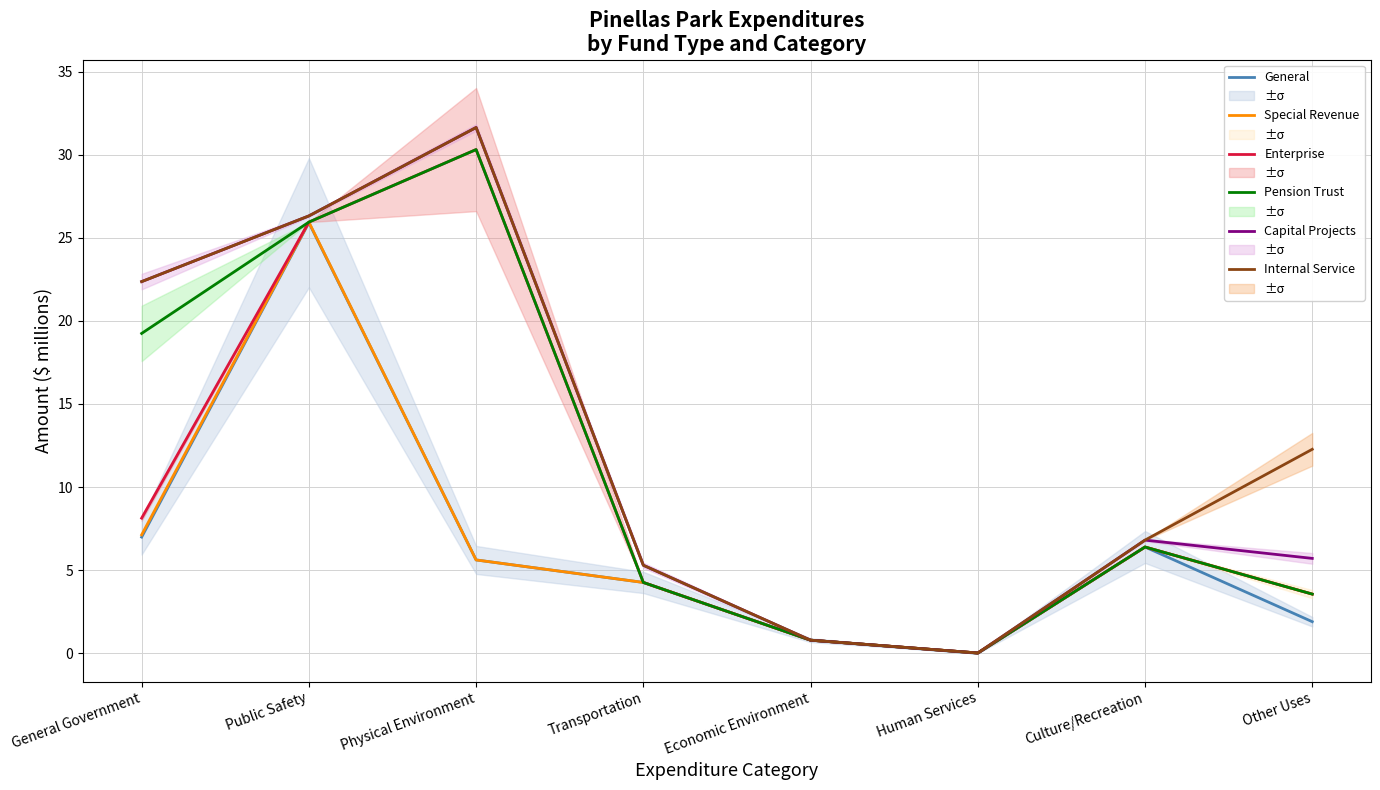

How many interior local valleys does the Special Revenue series have?

1